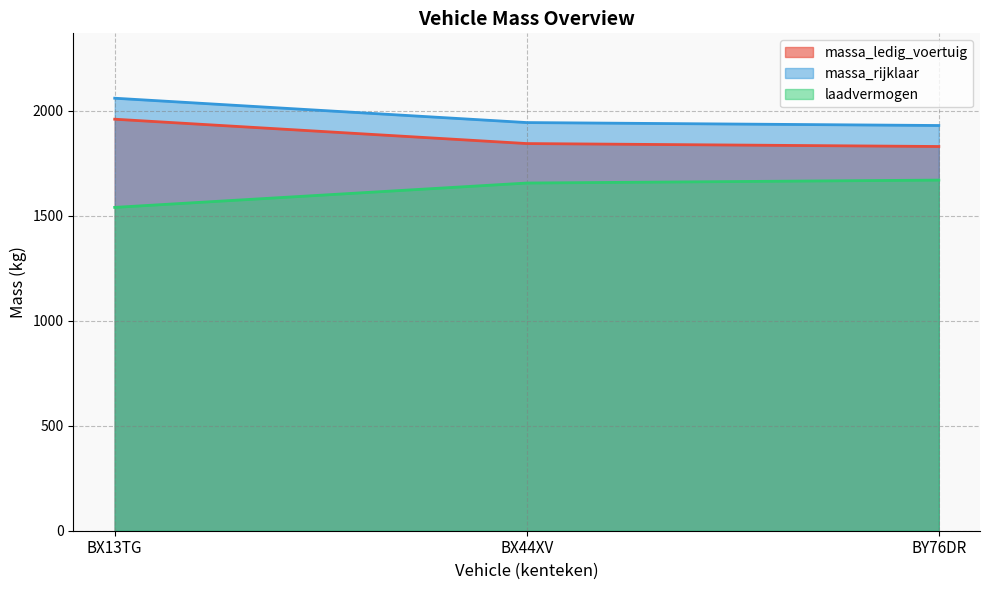

Reading left to right, list all the values displayed in this chart.

massa_ledig_voertuig: 1960	1844	1830
massa_rijklaar: 2060	1944	1930
laadvermogen: 1540	1656	1670